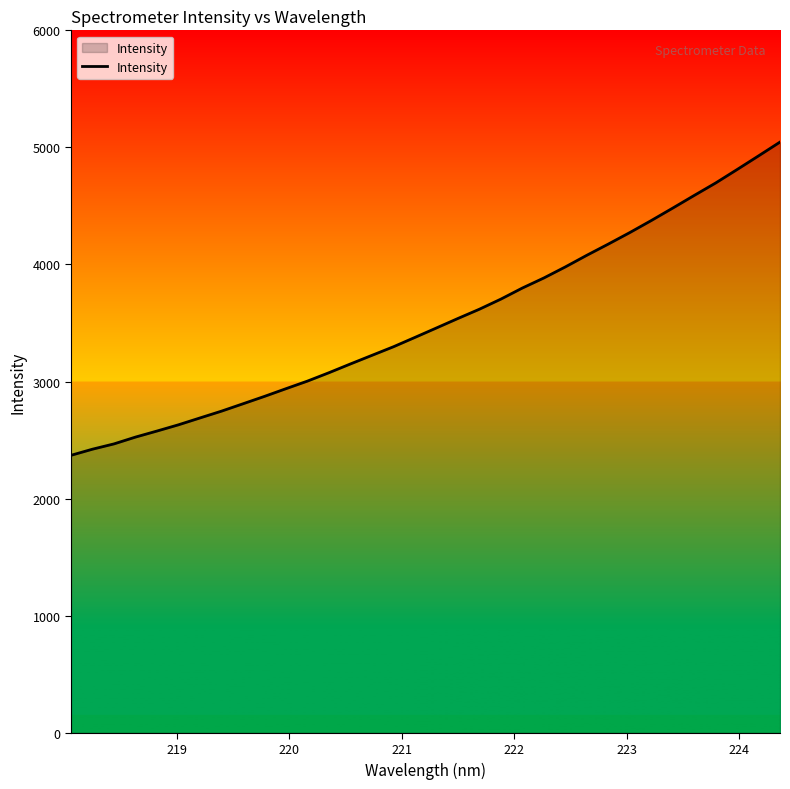

What is the minimum value shown in the chart?

2370.1